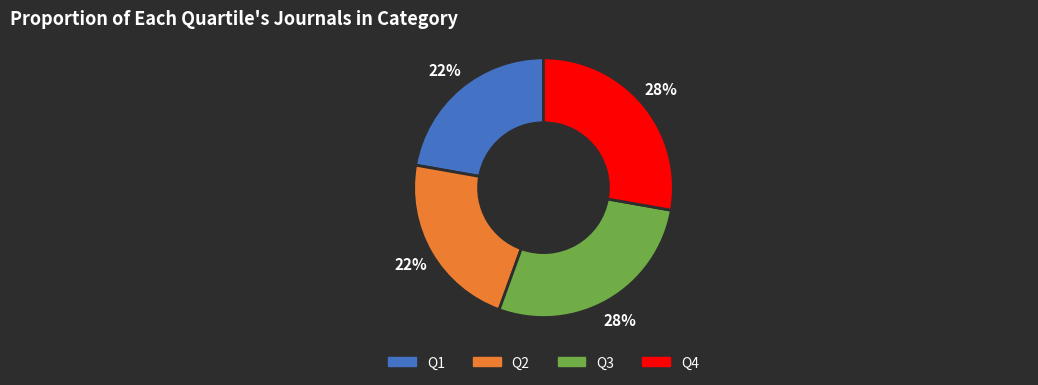

Is Q3 the majority of the pie?

No